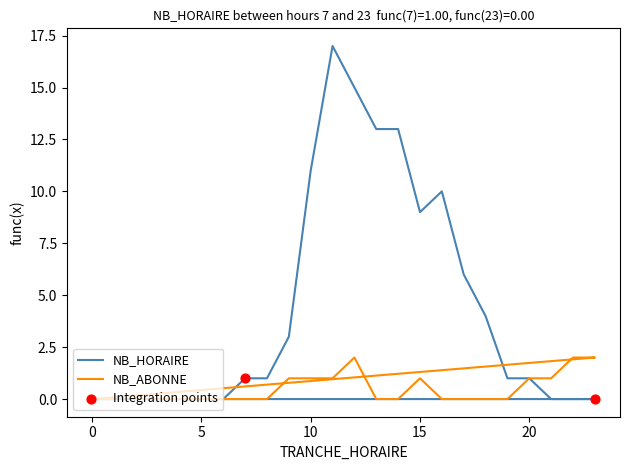

Which series contains the lowest Y value?

NB_HORAIRE